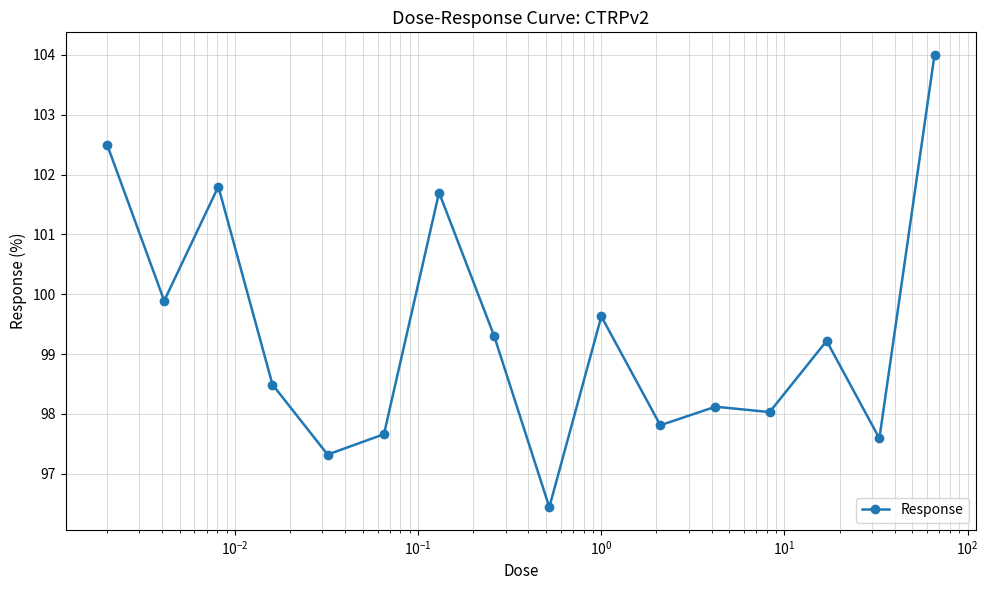

What is the value of the 7th point from the left?

101.7